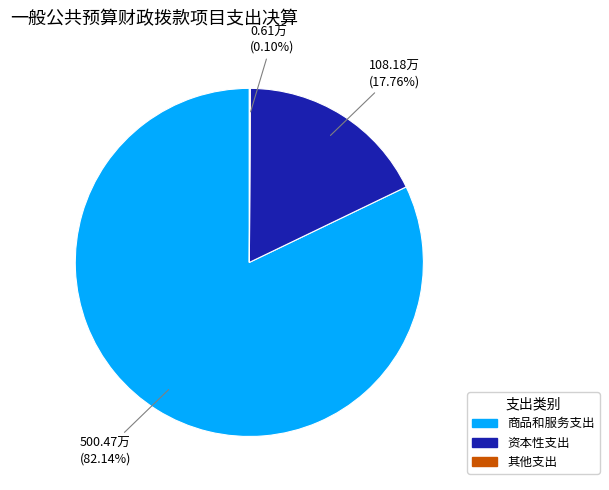

Which slice is the largest?

商品和服务支出